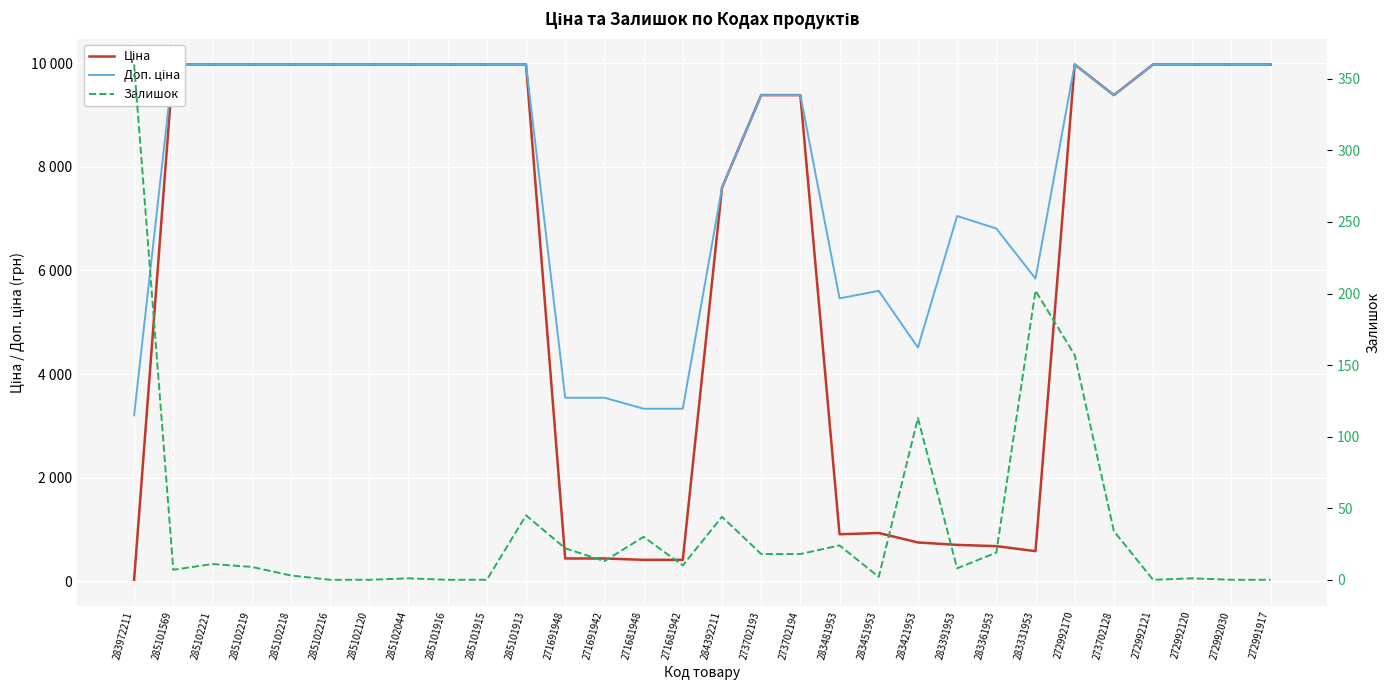

In Доп. ціна, how many points are lower than both neighbors (excluding endpoints)?

4